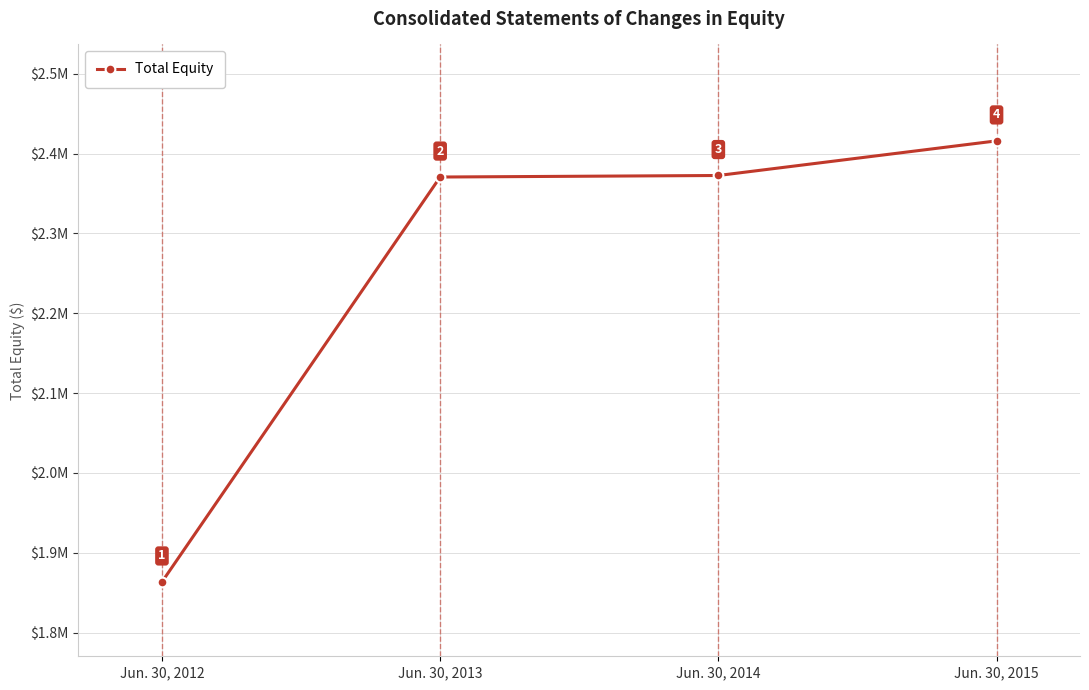

List the labels in order of value, smallest first.

Jun. 30, 2012, Jun. 30, 2013, Jun. 30, 2014, Jun. 30, 2015